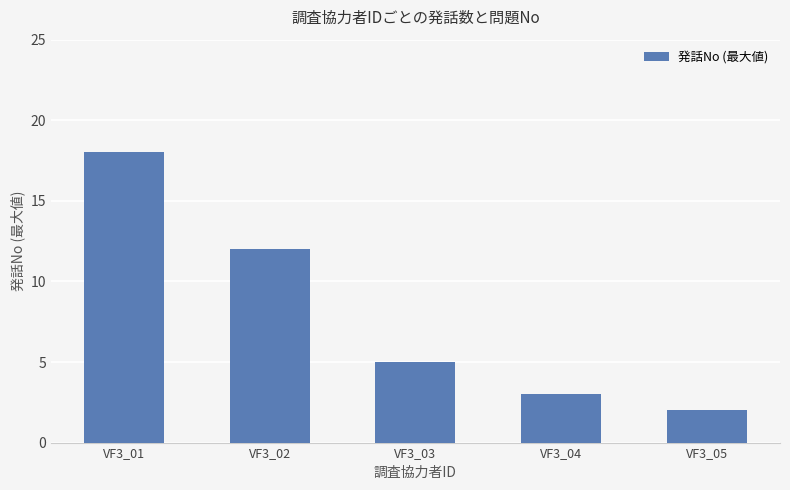

What is the change in value from VF3_04 to VF3_05?

-1